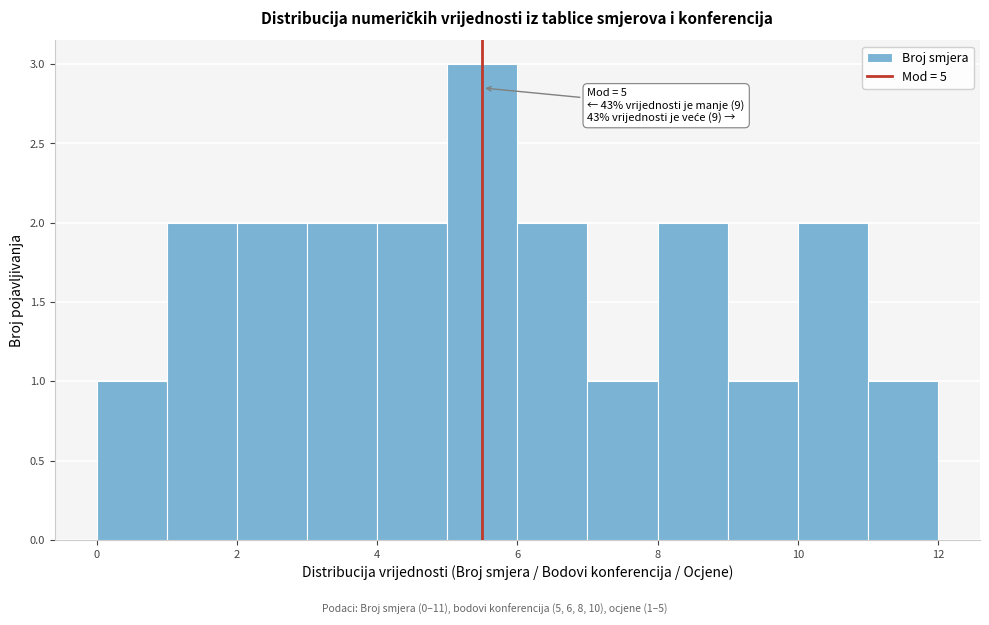

Which range on the x-axis has the tallest bar?

5 to 6